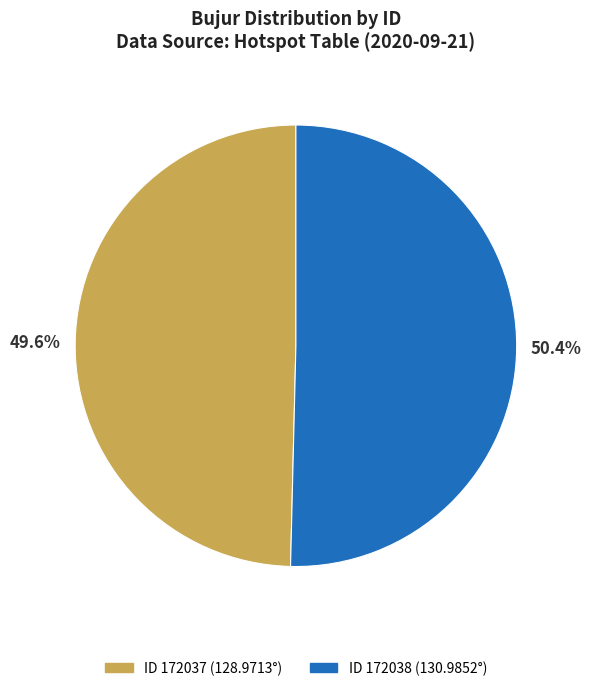

Is there any slice that represents more than half of the pie?

Yes